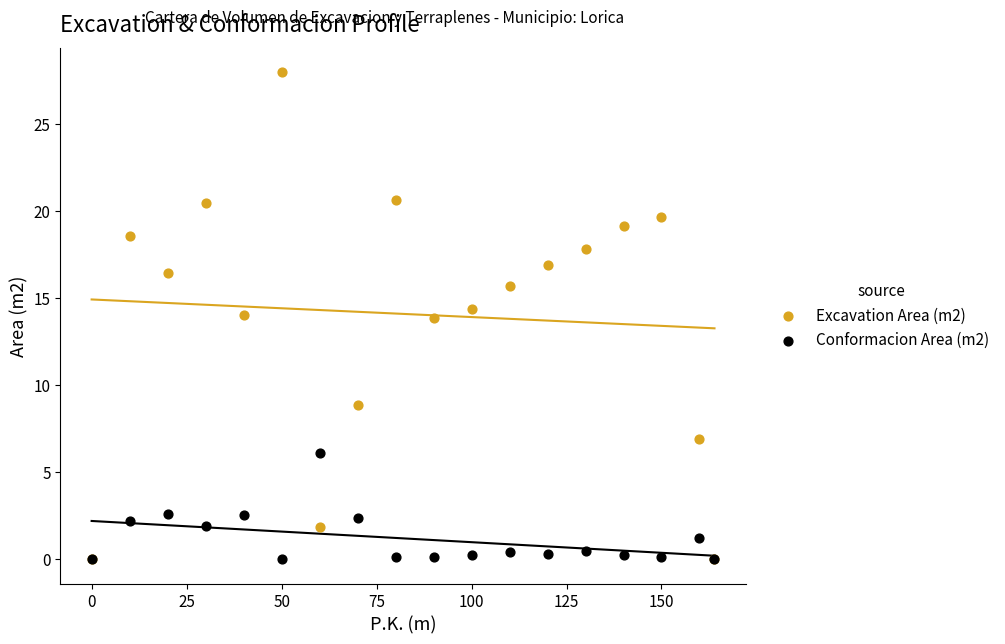

What are all the series names shown in the legend?

Excavation Area (m2), Conformacion Area (m2)